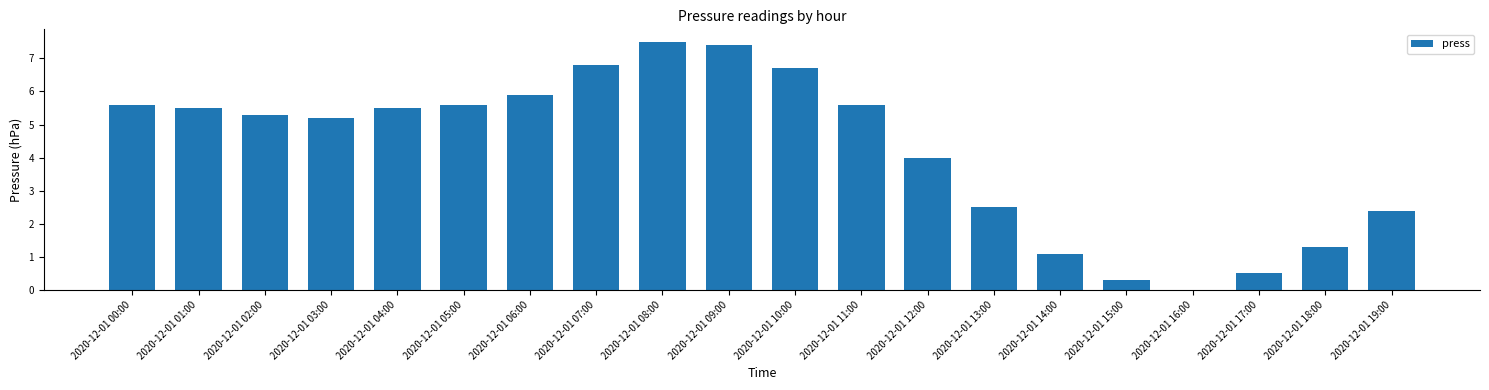

What is the difference between the values at 2020-12-01 19:00 and 2020-12-01 02:00?

2.9